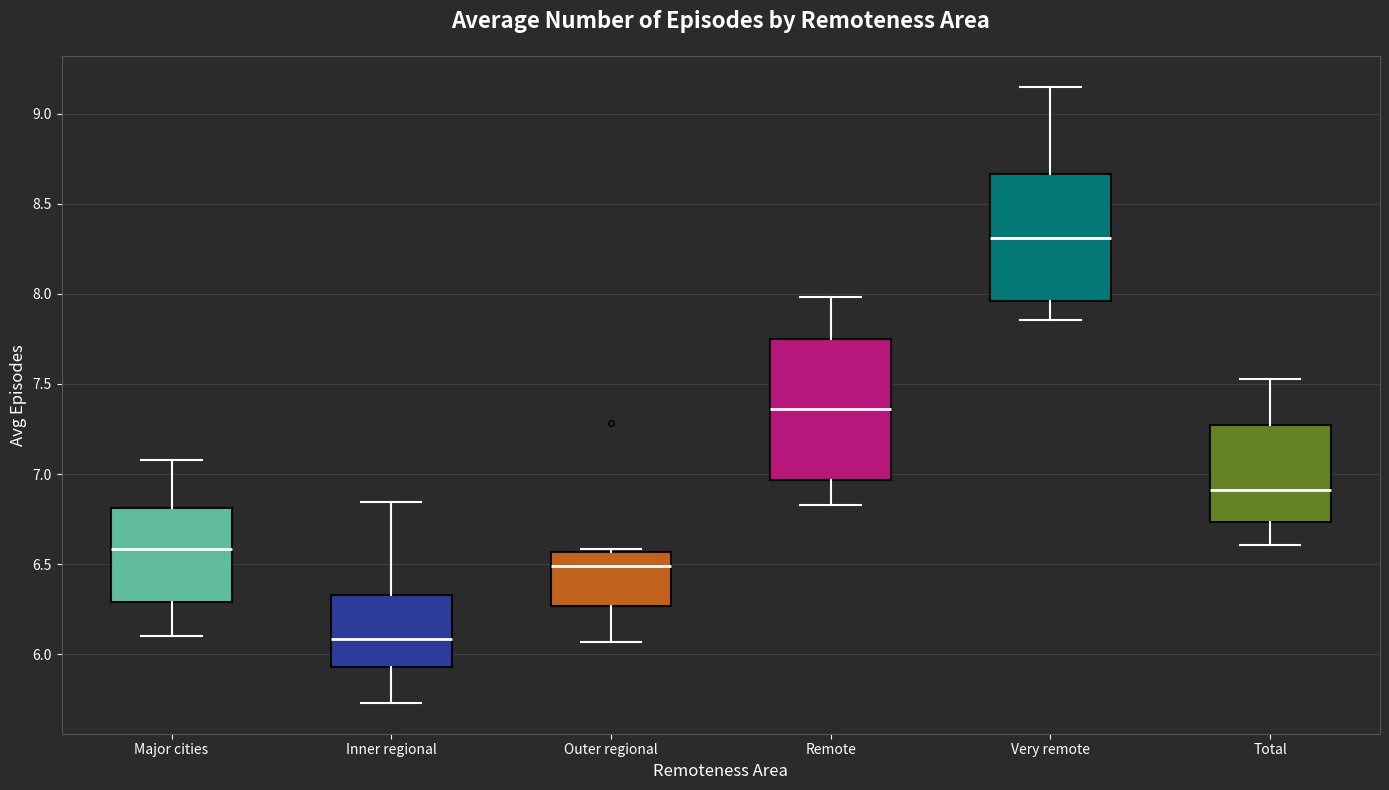

Where is the upper edge of the box for Inner regional on the y-axis? The values are not printed on the chart, so give them approximately, as read against the axis.

6.35